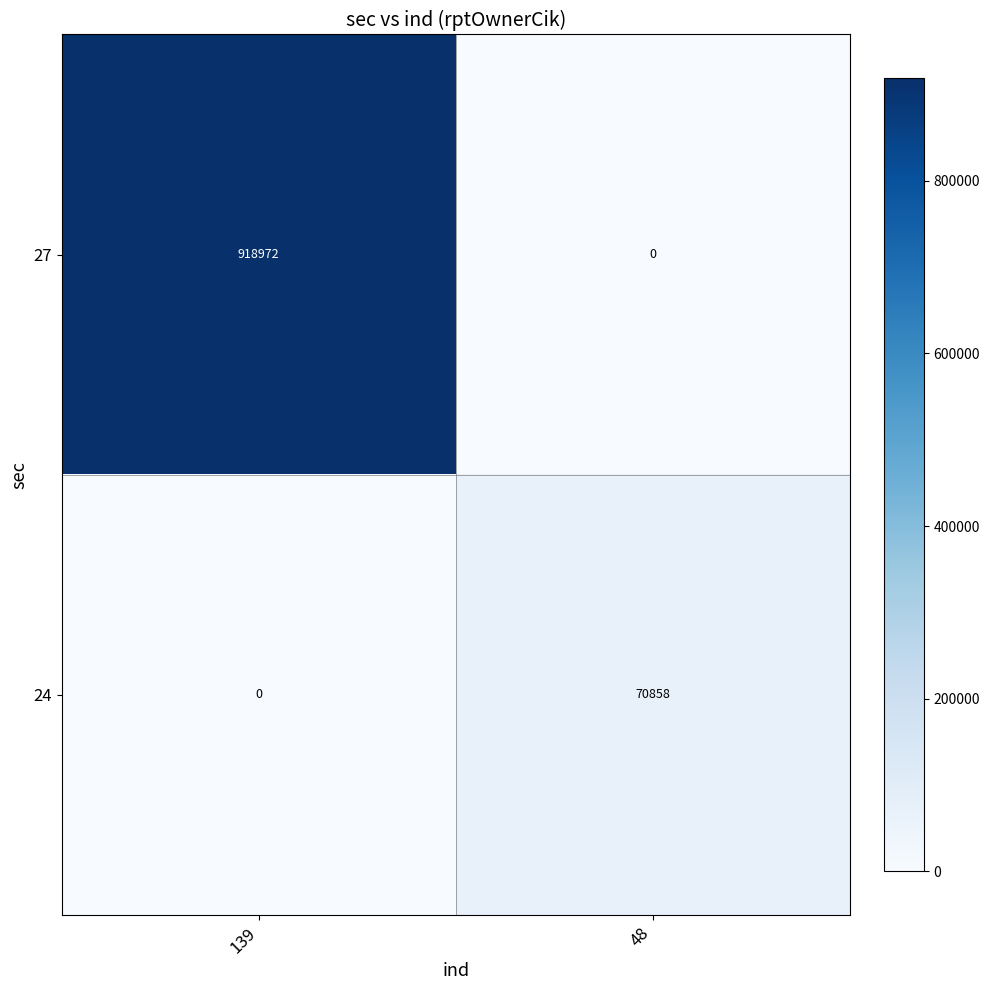

List the series in order of their peak value, highest first.

27, 24